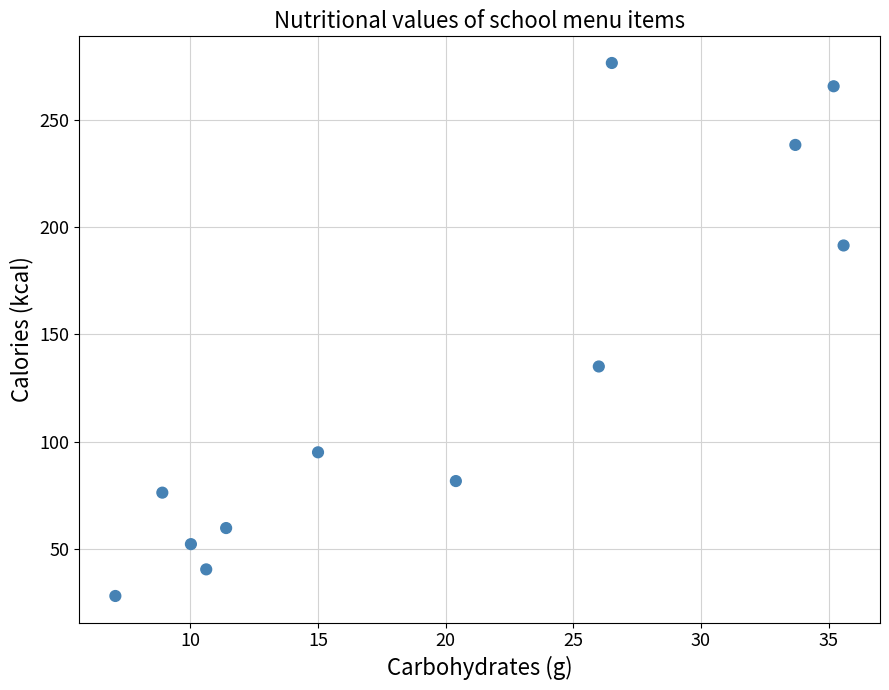

What Y value in the scatter plot is closest to 152?

135.0